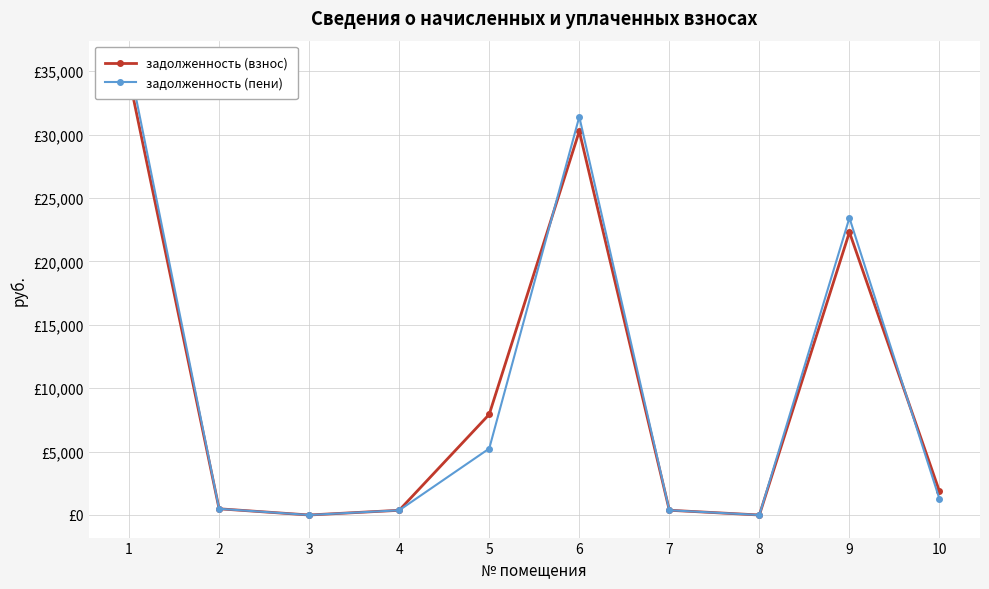

Between which two adjacent categories do задолженность (пени) and задолженность (взнос) first intersect?

5 and 6